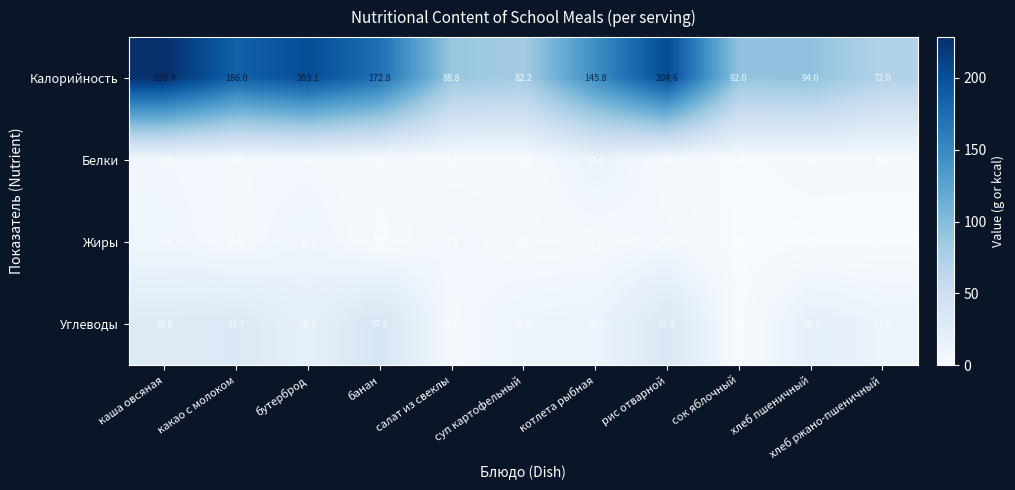

Which series has the widest spread of values?

Калорийность